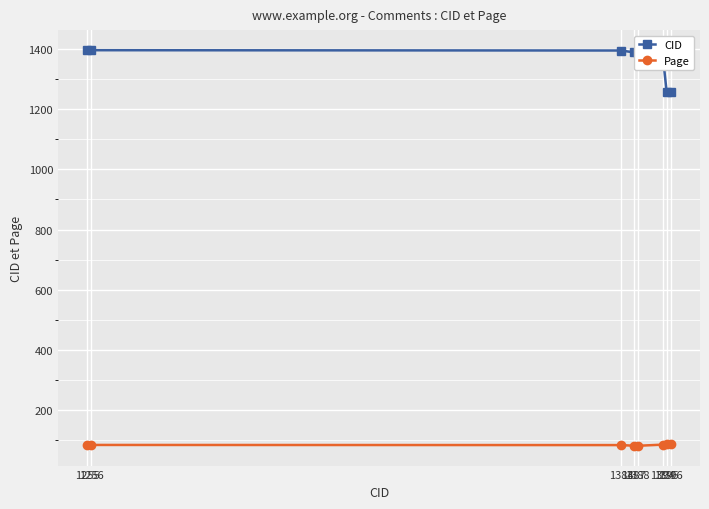

At 1396, list the series in order from largest to smallest.

CID, Page